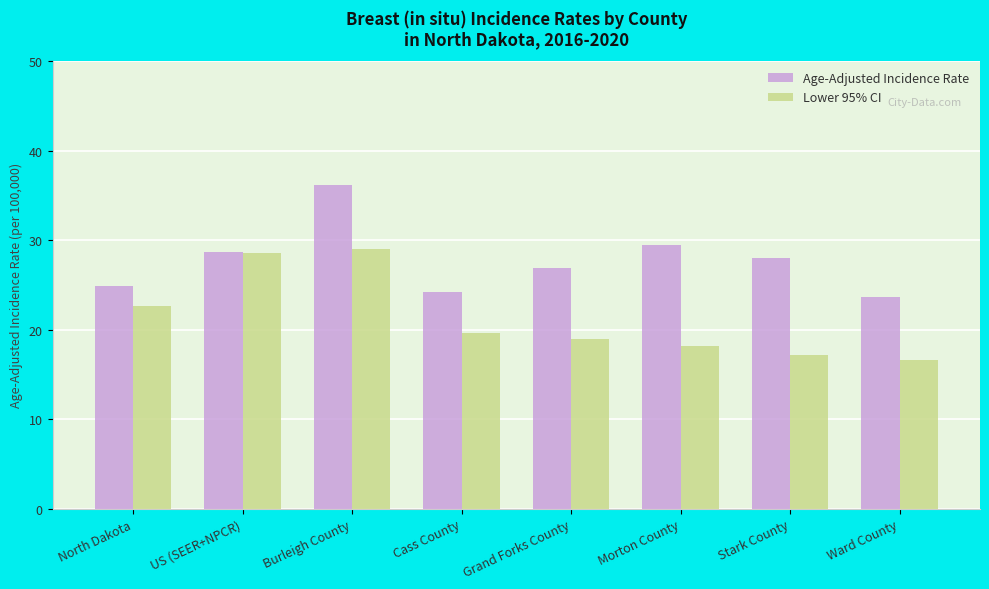

List the series in order of their peak value, lowest first.

Lower 95% CI, Age-Adjusted Incidence Rate